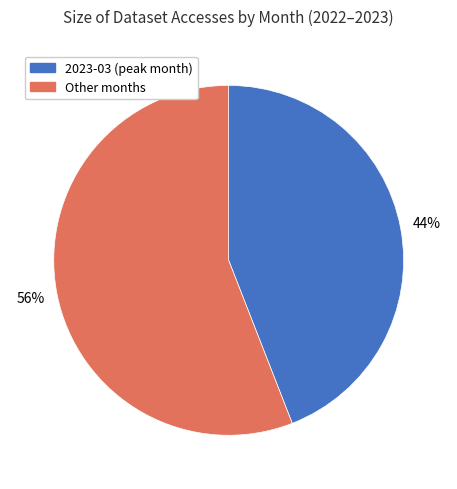

To the nearest percent, what is the difference between the largest and smallest slice percentages?

12%